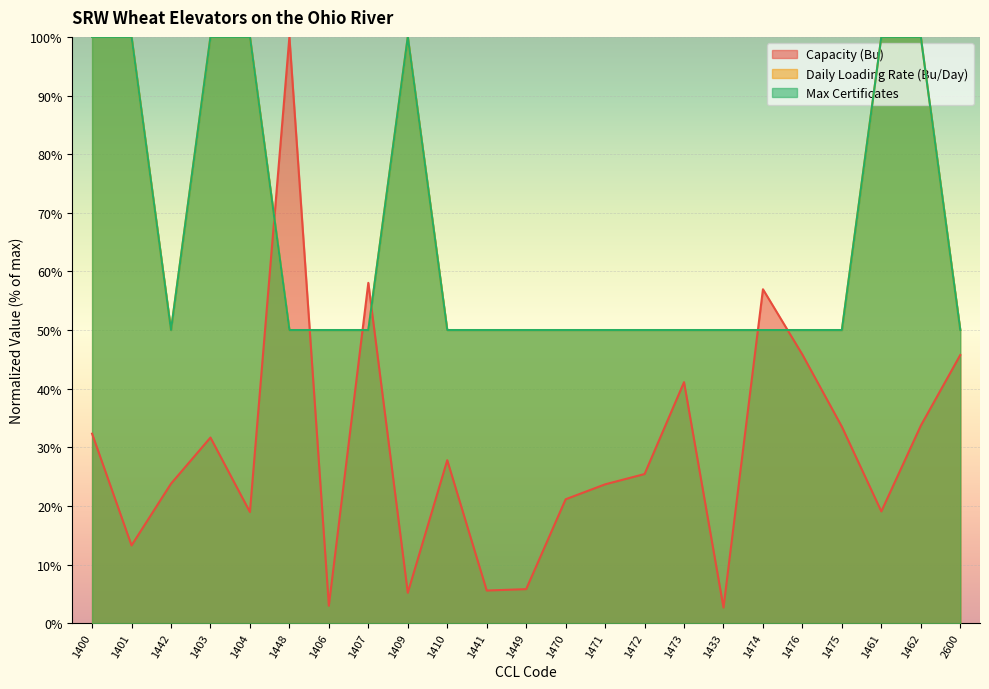

True or false: Daily Loading Rate (Bu/Day) and Capacity (Bu) intersect in this chart.

True